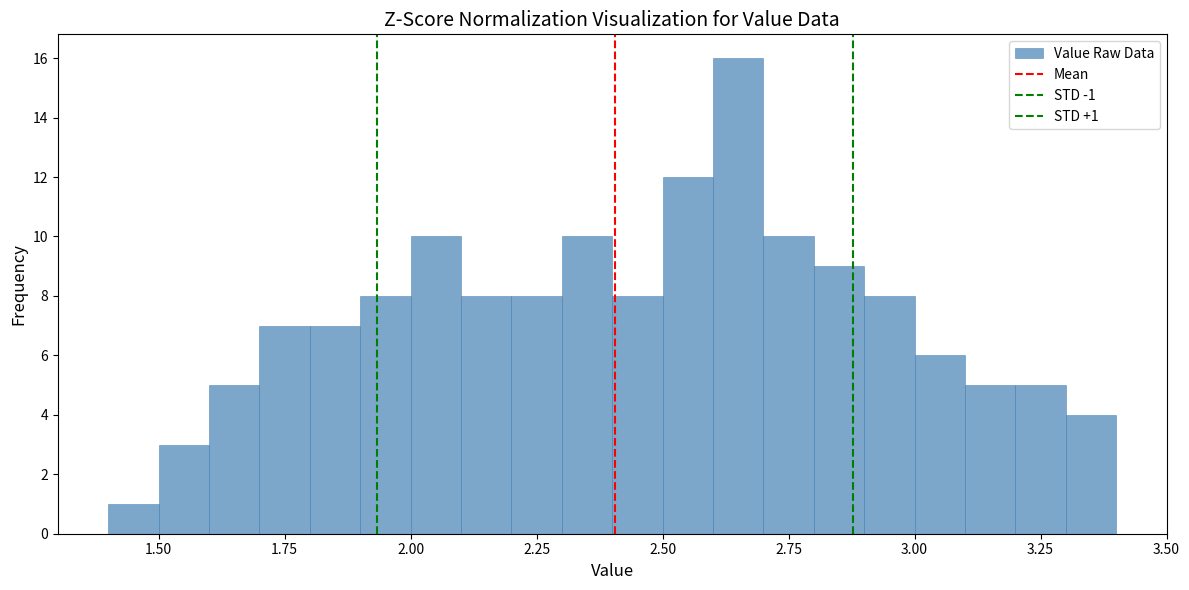

Around what value on the x-axis is the tallest bar? Give the approximate position of its centre, as read against the axis.

2.65